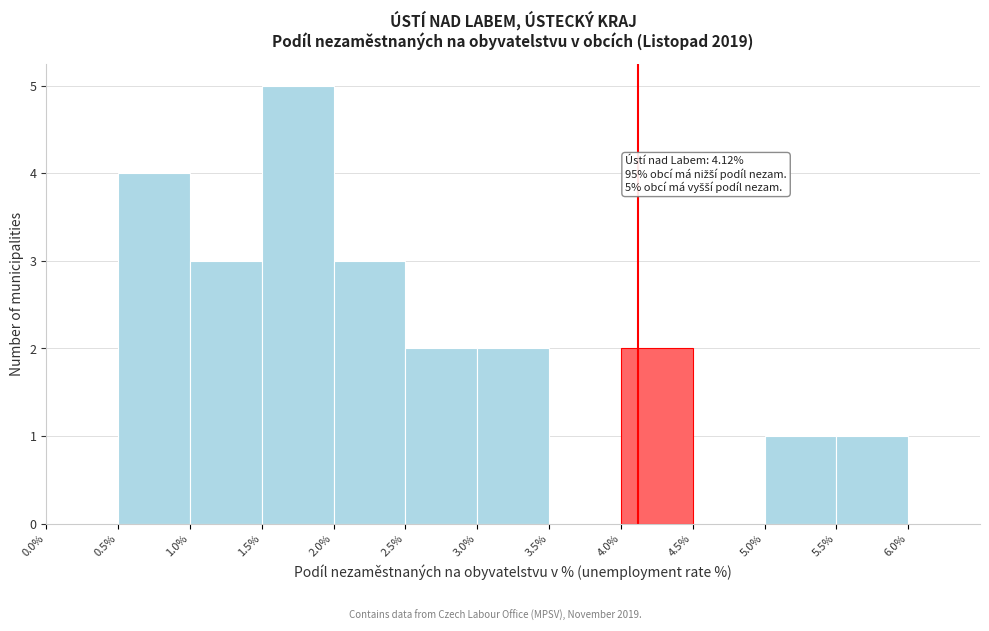

Over which range of the x-axis is the bar tallest?

1.5 to 2.0